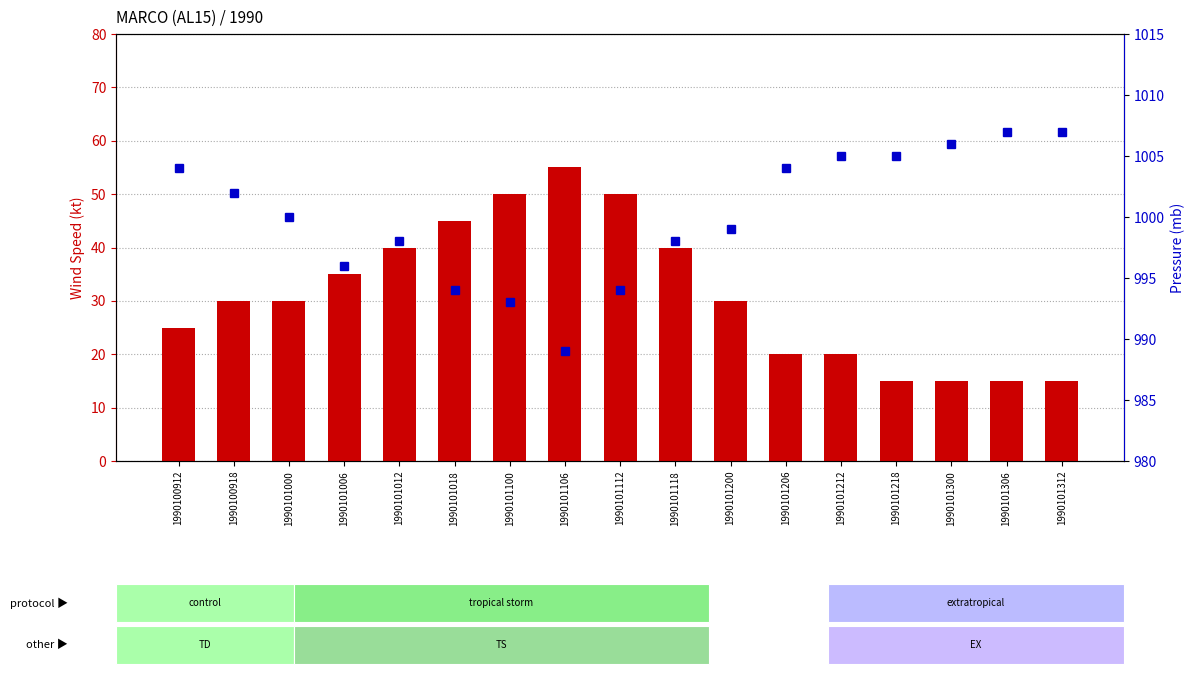

How many categories are shown in the chart?

17